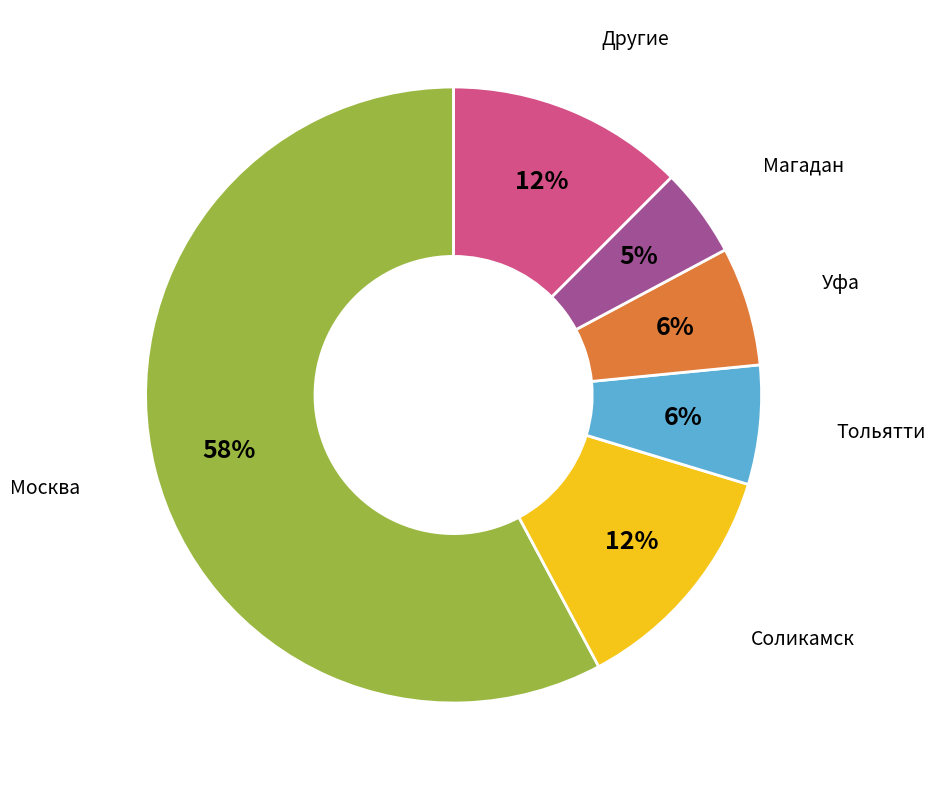

Do Москва and Соликамск together represent more than half of the pie?

Yes